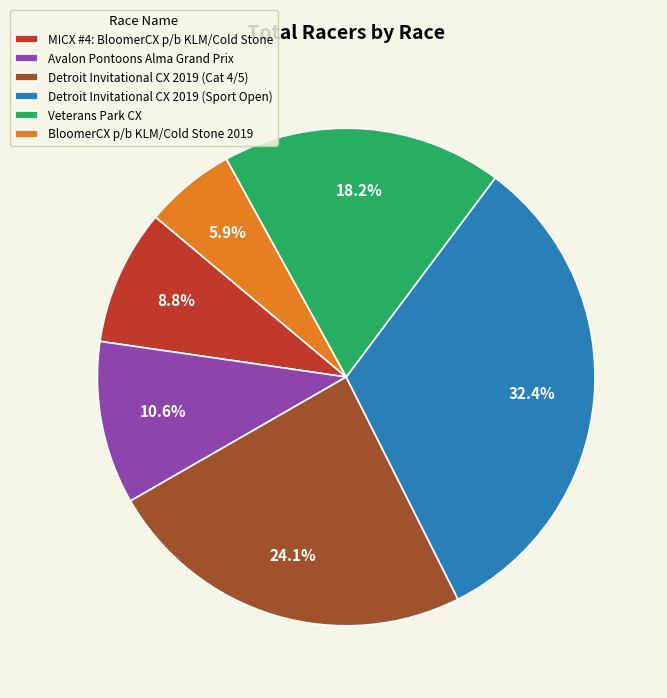

What is the smallest slice in the pie chart?

BloomerCX p/b KLM/Cold Stone 2019